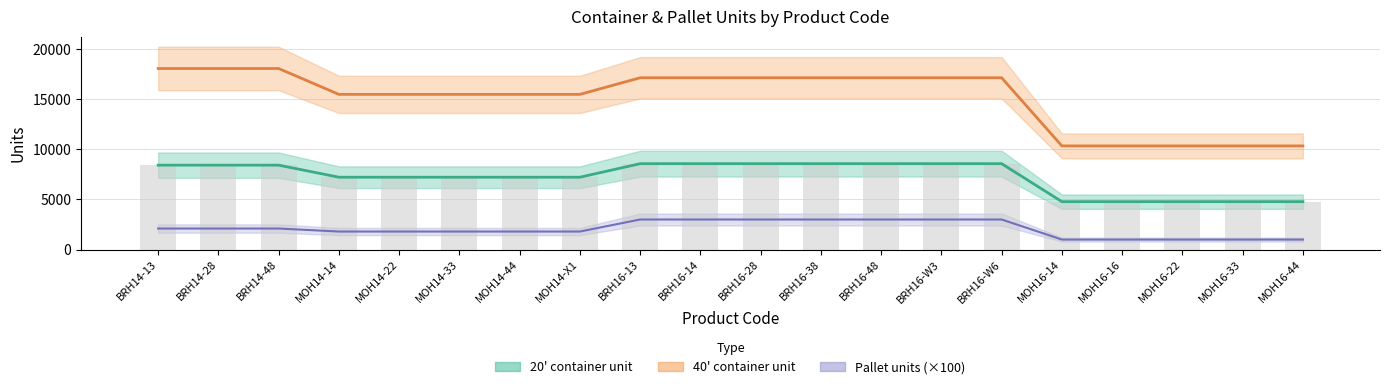

Count the number of categories in the chart.

20